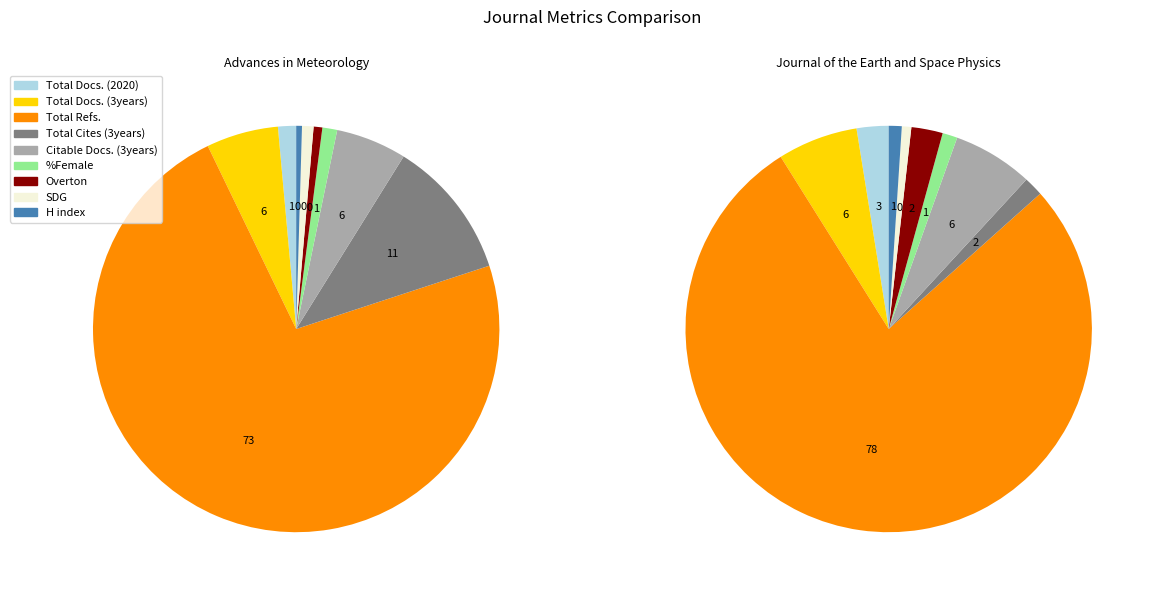

Which category has the smallest portion of the pie?

SDG